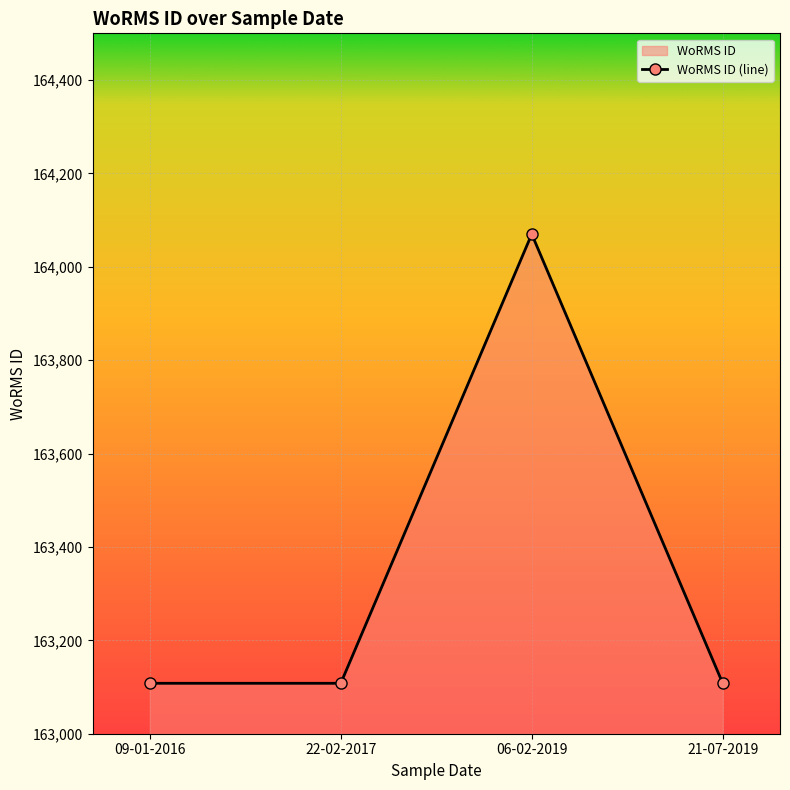

How many data points does each series have?

4